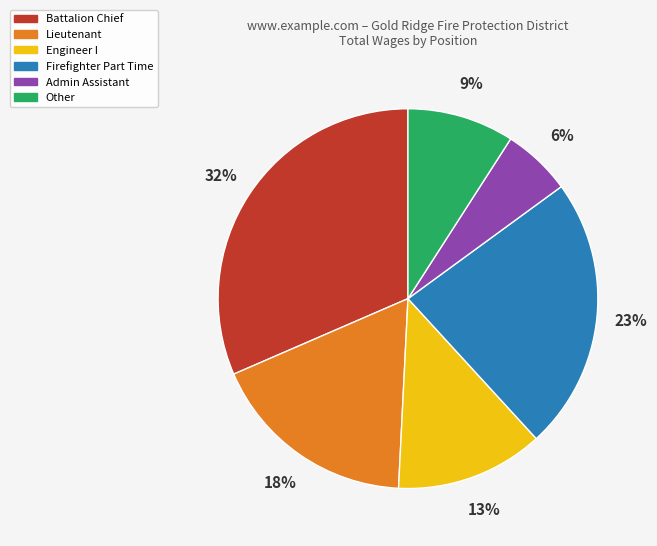

Between Engineer I and Lieutenant, which is larger?

Lieutenant